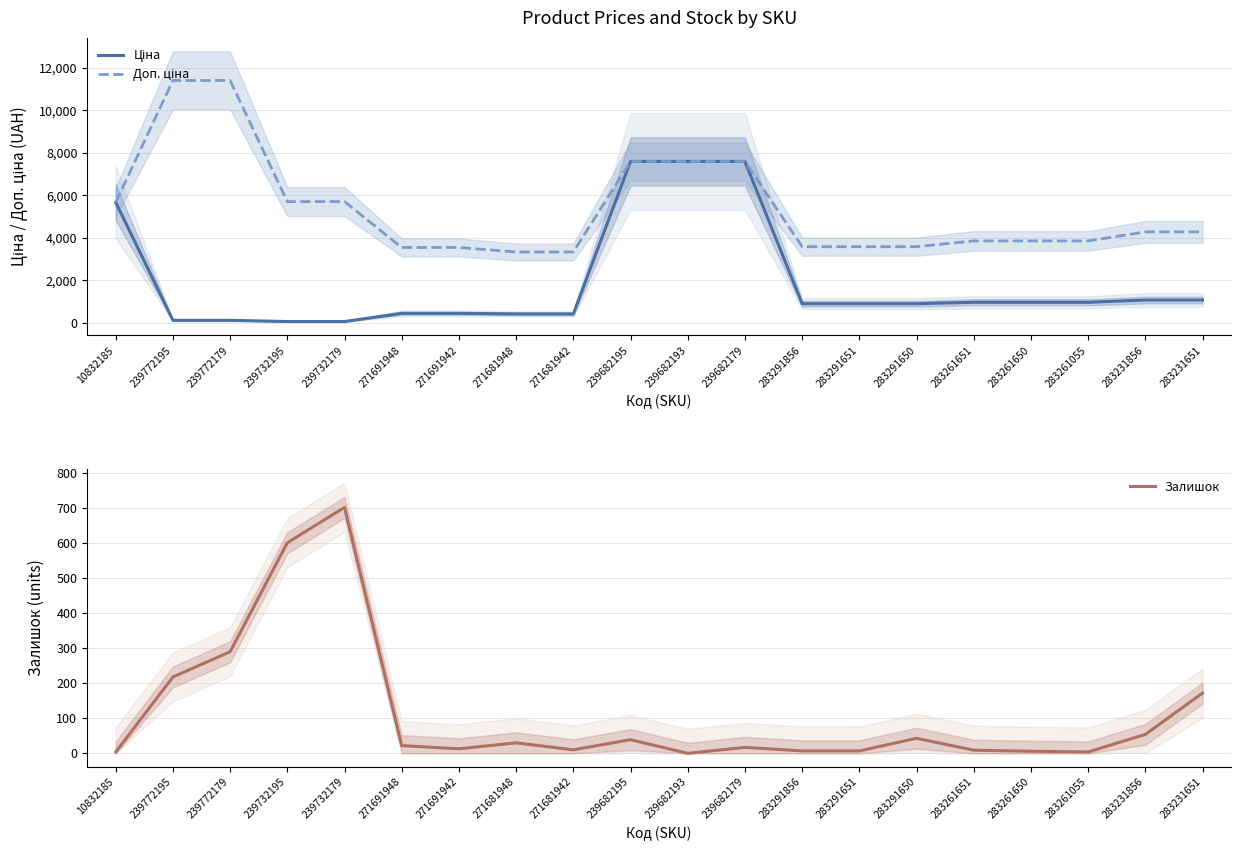

What is the value of the Доп. ціна point at the 7th from the left?

3545.0